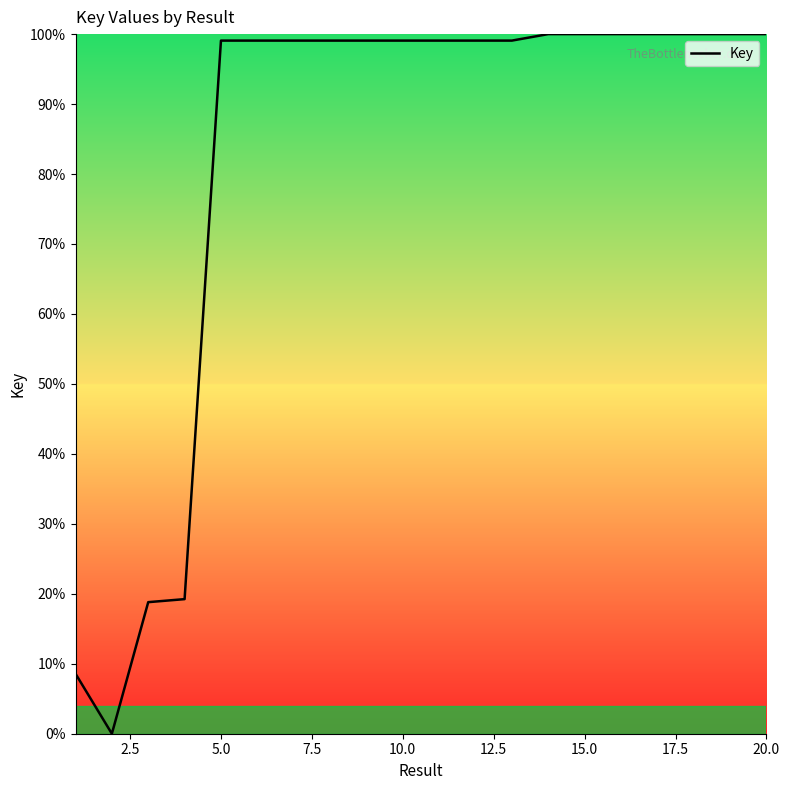

What is the greatest value displayed?

100.0